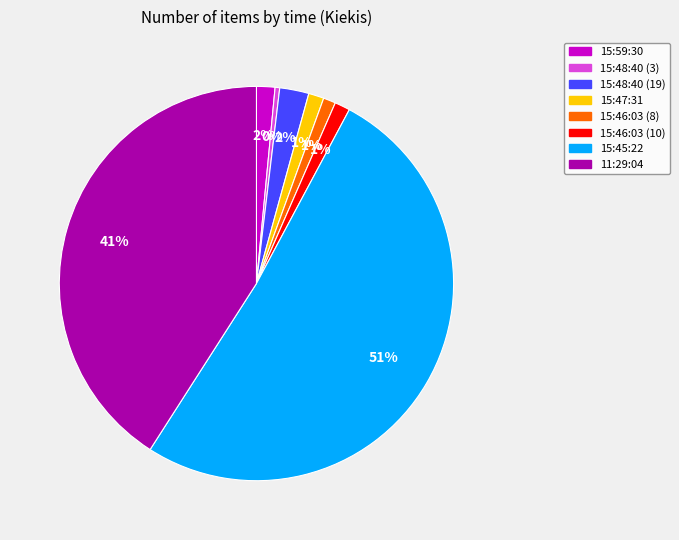

Which slice represents more than half of the pie?

15:45:22